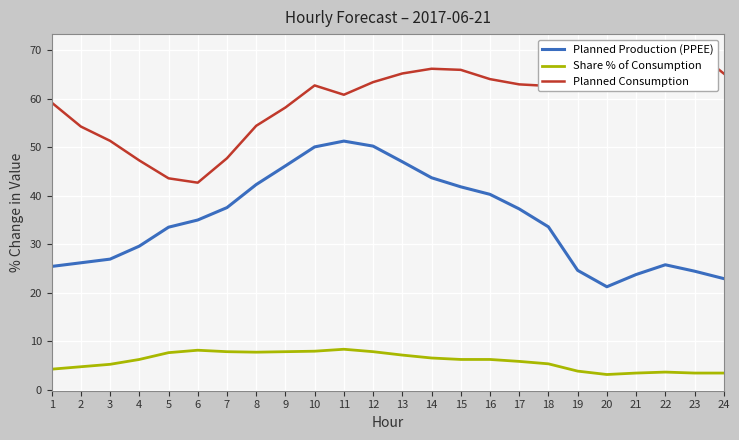

The Planned Consumption series shows 54.3 at 2. True or false?

True